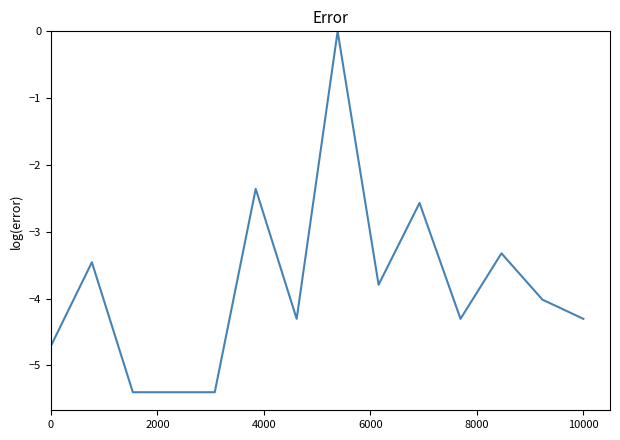

What is the difference between the maximum and minimum values?

5.4